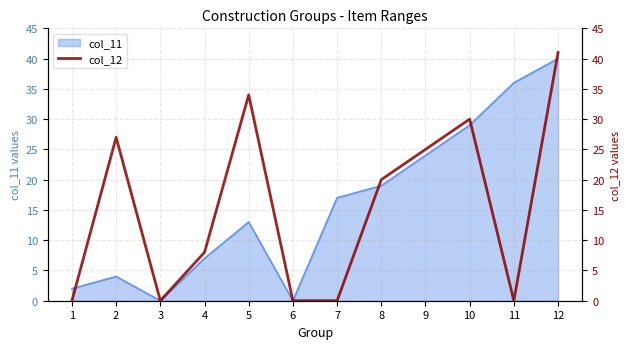

Where is the first local maximum?

2